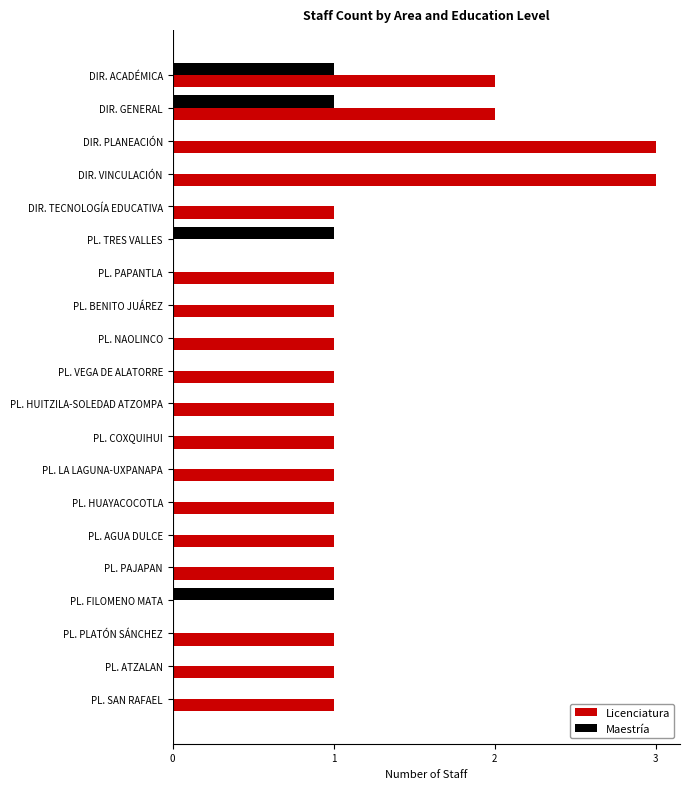

Which series has the largest range (max minus min)?

Licenciatura